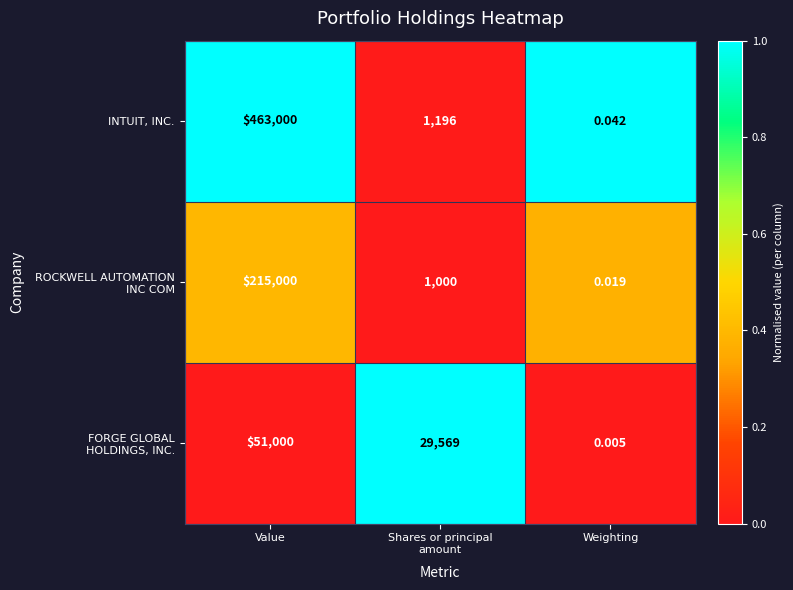

What is the spread (max minus min) of values at Value?

412000.0